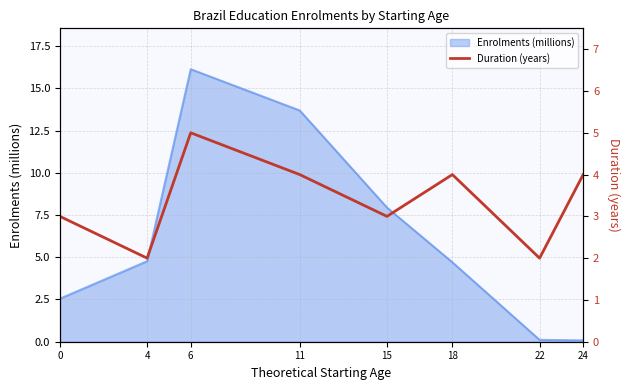

Reading left to right, what are all the values shown in this chart?

0=3	4=2	6=5	11=4	15=3	18=4	22=2	24=4